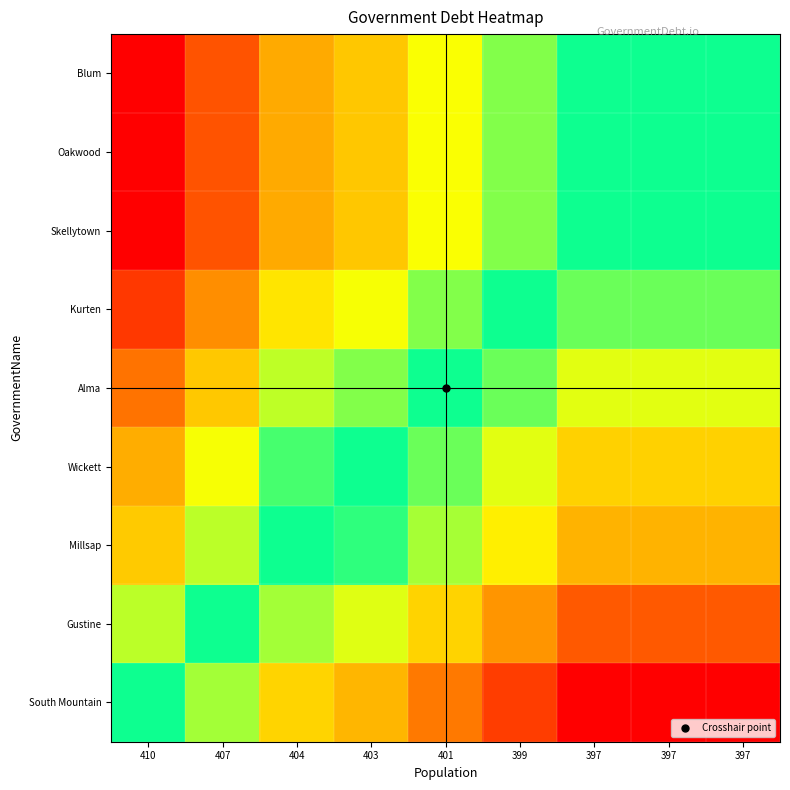

What is the total value across all series at 397?

9.1